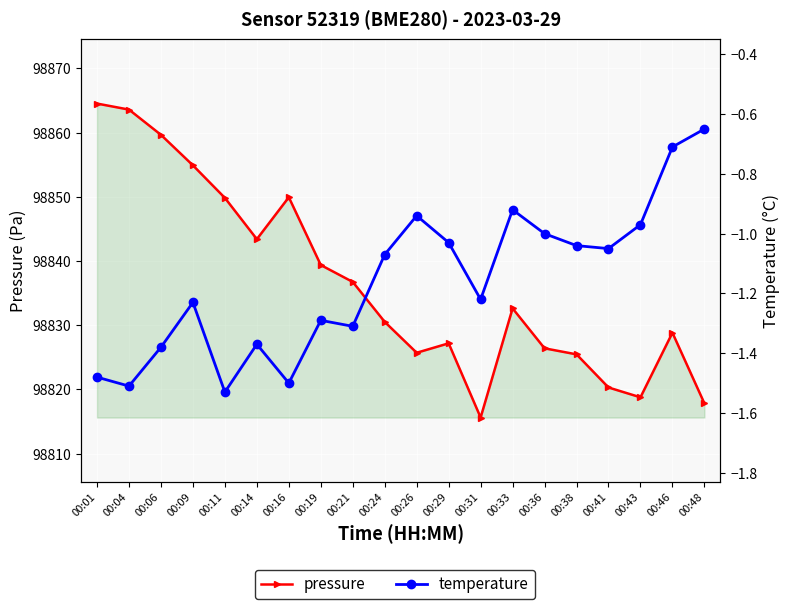

What is the value of the temperature point at the 16th from the left?

-1.0